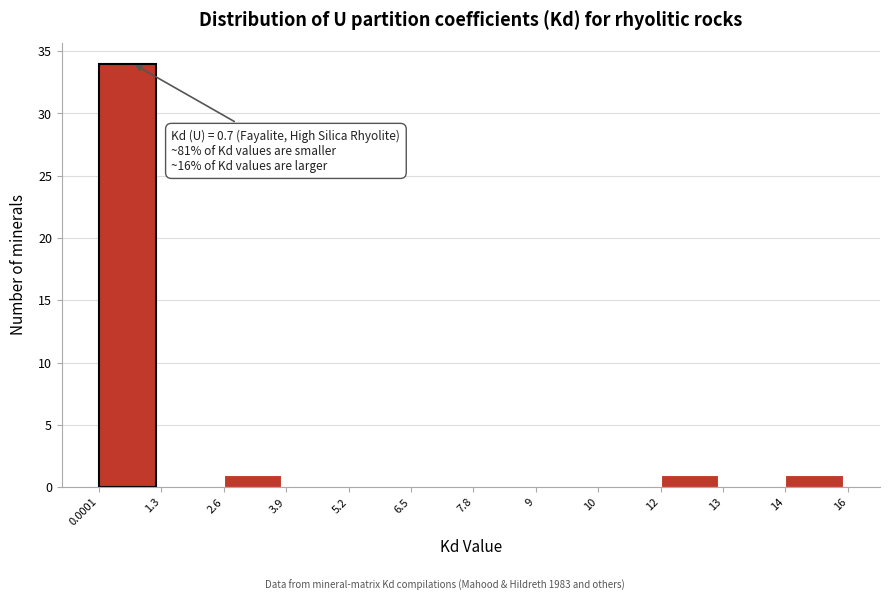

Reading left to right, transcribe all the data shown in this chart.

0.0001=34	1.3=0	2.6=1	3.9=0	5.2=0	6.5=0	7.8=0	9=0	10=0	12=1	13=0	14=1